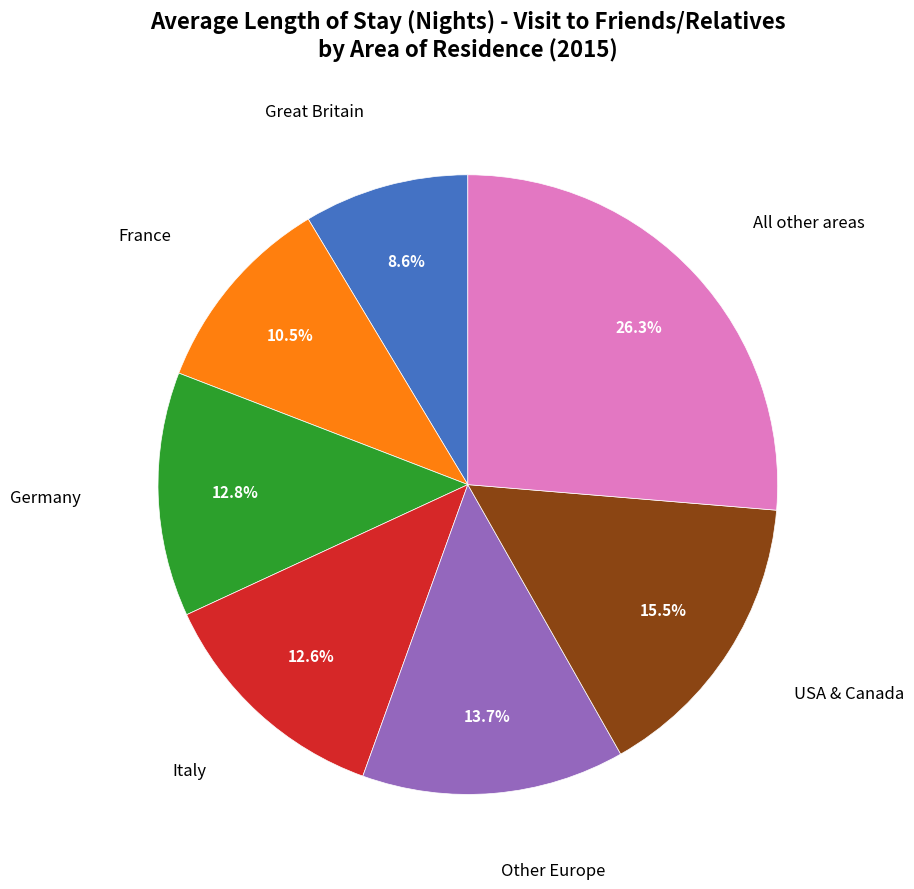

Is there a majority slice in this chart?

No